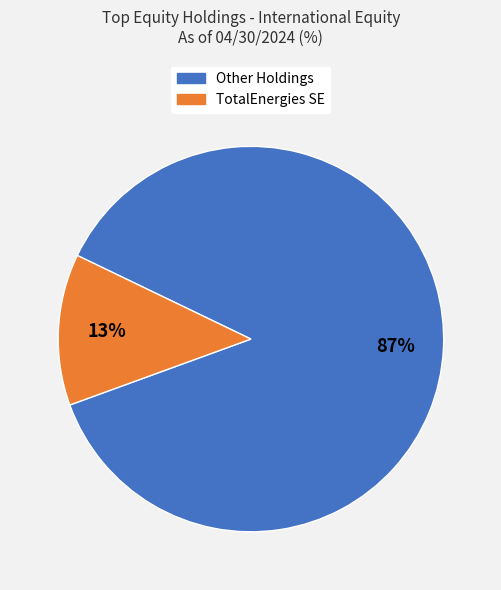

Does any single category account for the majority?

Yes